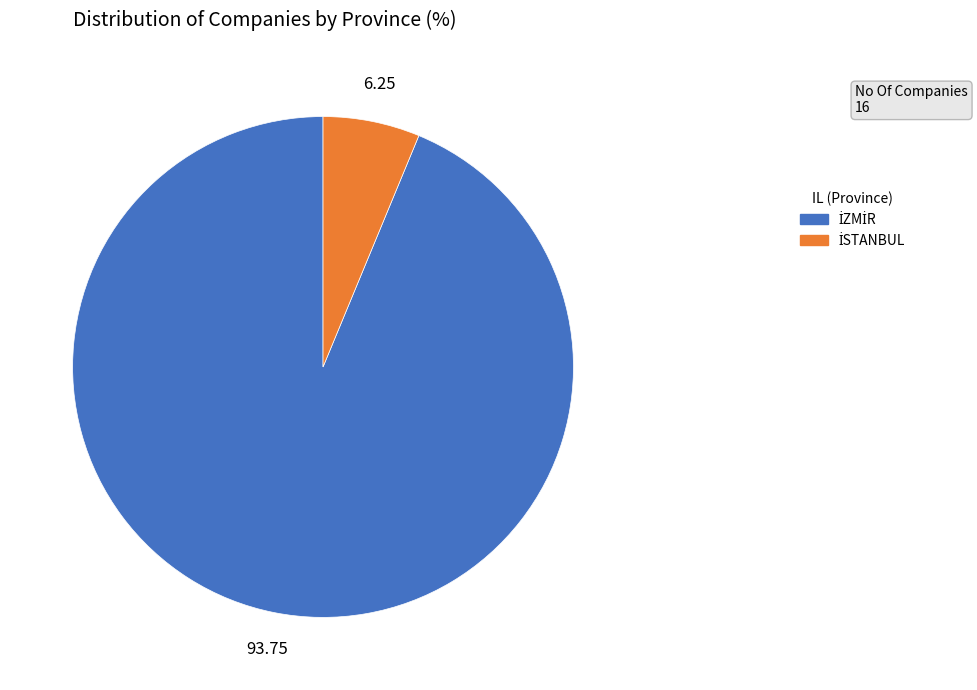

Is there any slice that represents more than half of the pie?

Yes